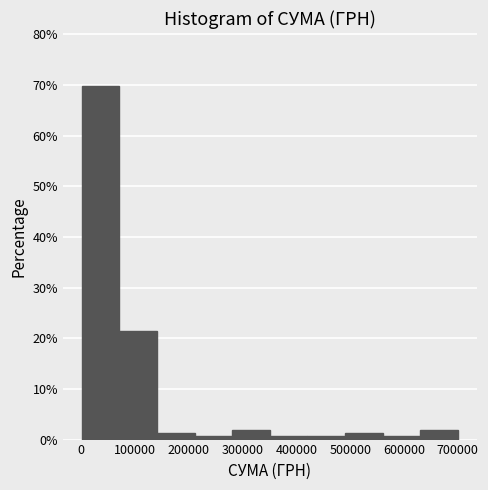

How tall is the bar that spans 630000 to 700000 on the x-axis? Neither the bar edges nor the heights are printed on the chart, so give them approximately, as read against the axes.

2